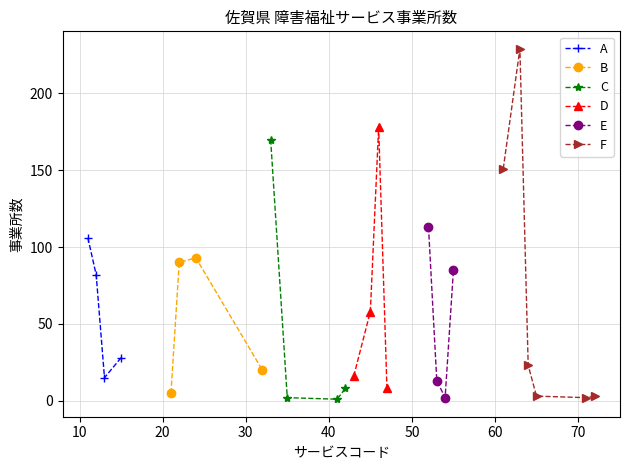

What is the minimum value for A?

15